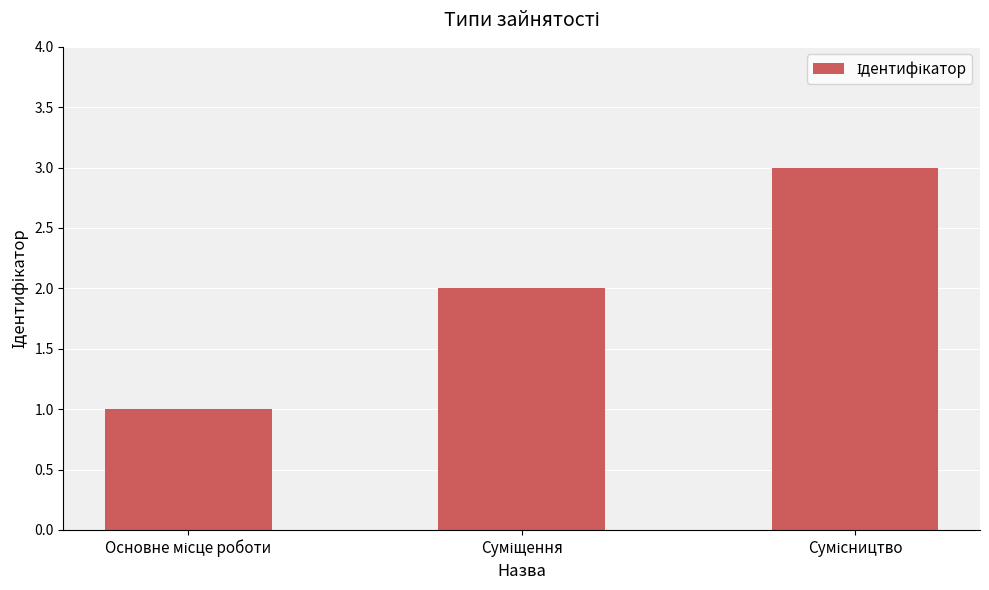

What is the average value?

2